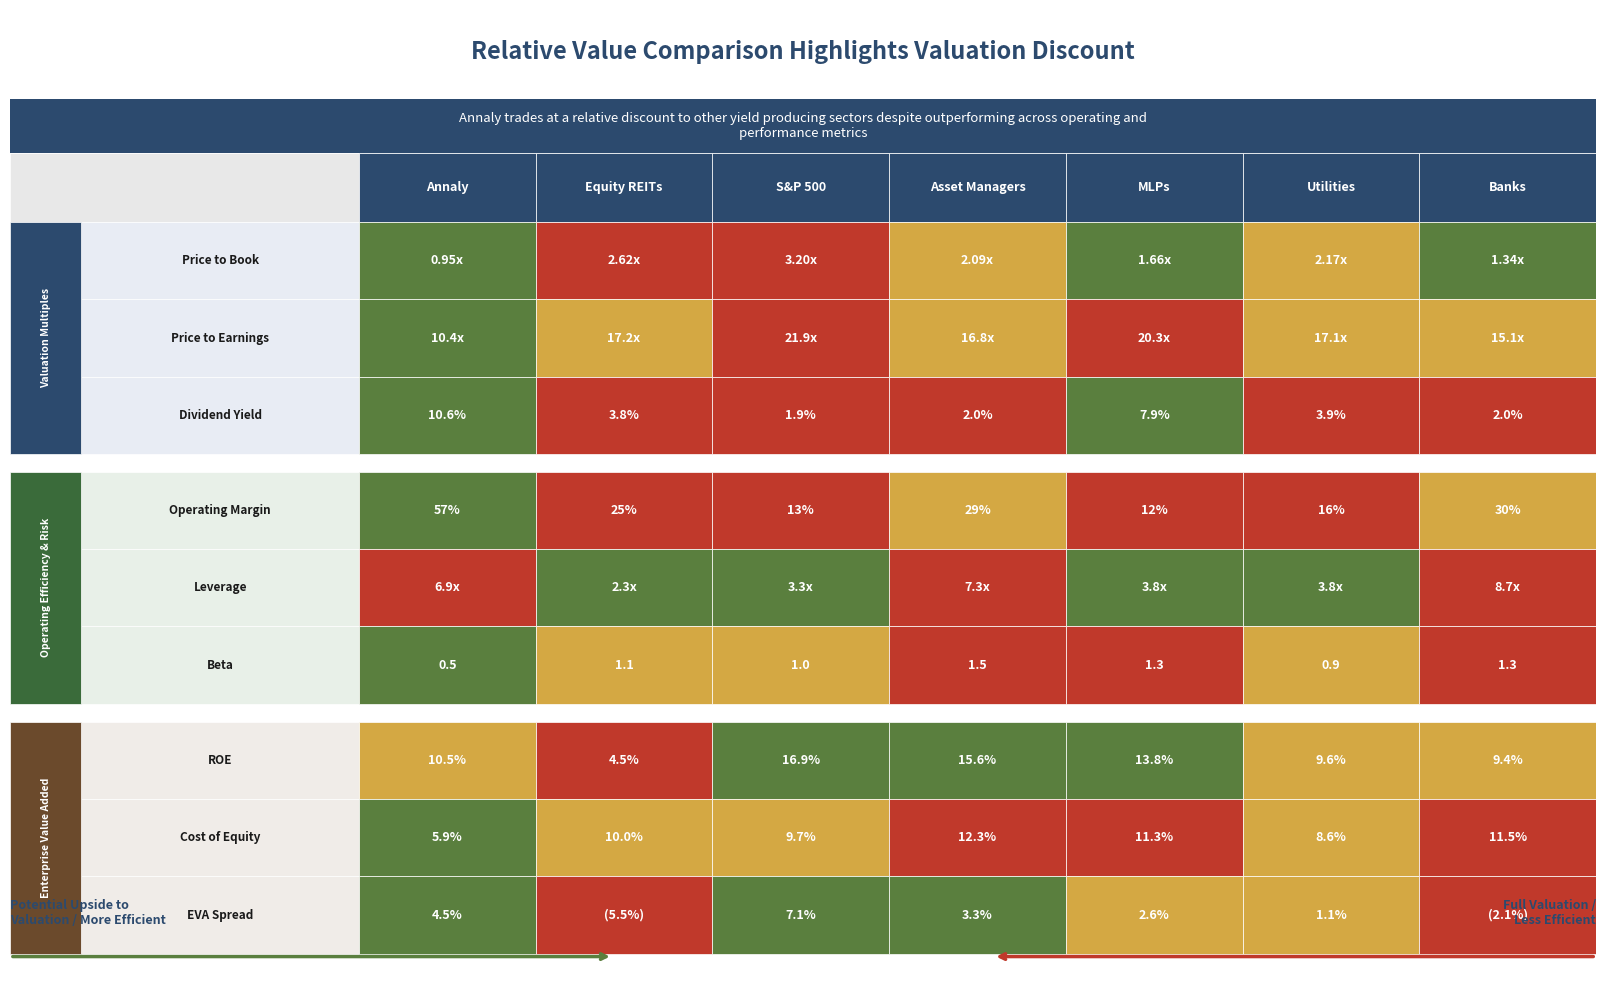

Reading left to right, list all the values displayed in this chart.

Price to Book: 0=0.9	1=2.6	2=3.2	3=2.1	4=1.7	5=2.2	6=1.3
Price to Earnings: 0=10.4	1=17.2	2=21.9	3=16.8	4=20.3	5=17.1	6=15.1
Dividend Yield: 0=10.6	1=3.8	2=1.9	3=2.0	4=7.9	5=3.9	6=2.0
Operating Margin: 0=57.0	1=25.0	2=13.0	3=29.0	4=12.0	5=16.0	6=30.0
Leverage: 0=6.9	1=2.3	2=3.3	3=7.3	4=3.8	5=3.8	6=8.7
Beta: 0=0.5	1=1.1	2=1.0	3=1.5	4=1.3	5=0.9	6=1.3
ROE: 0=10.5	1=4.5	2=16.9	3=15.6	4=13.8	5=9.6	6=9.4
Cost of Equity: 0=5.9	1=10.0	2=9.7	3=12.3	4=11.3	5=8.6	6=11.5
EVA Spread: 0=4.5	1=-5.5	2=7.1	3=3.3	4=2.6	5=1.1	6=-2.1